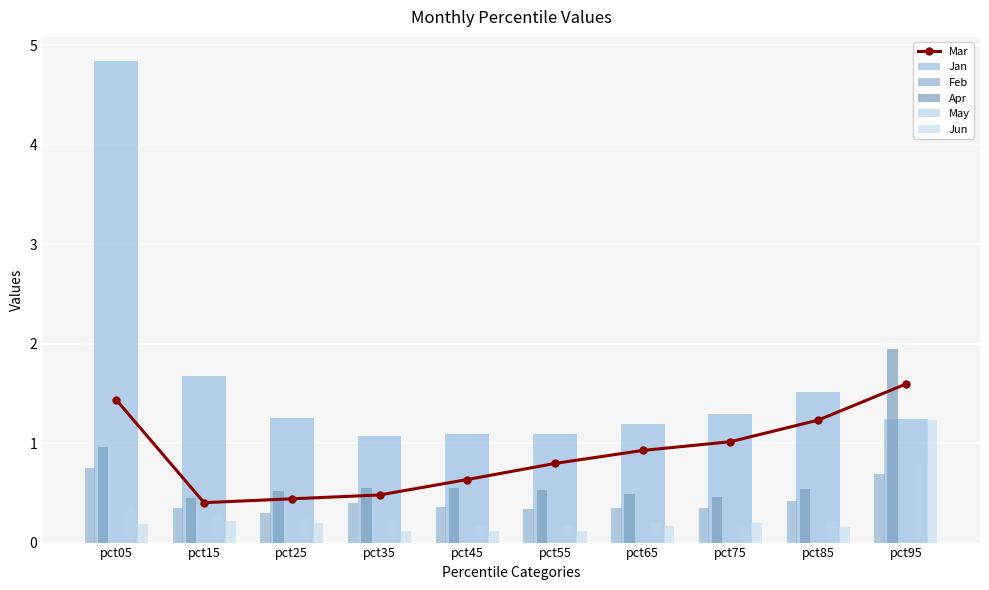

How many data points does each series have?

10